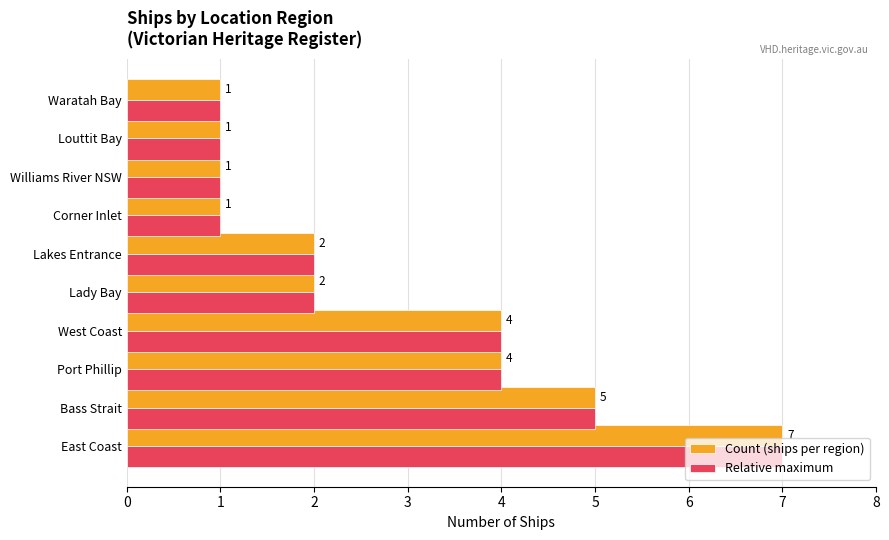

Is the value of Count (ships per region) at Williams River NSW greater than the value of Relative maximum at Port Phillip?

No